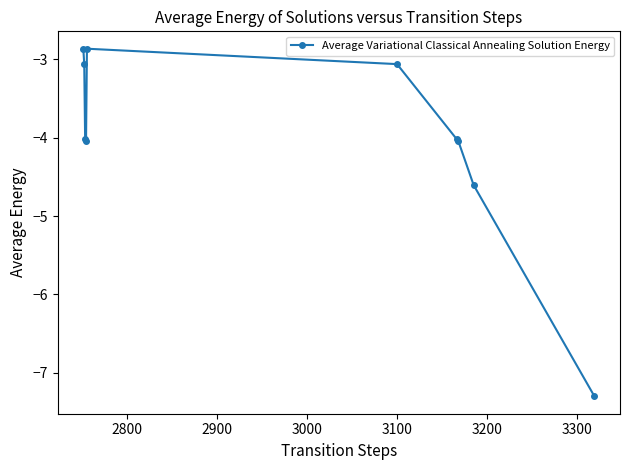

True or false: the data has more than 0 interior local peaks.

True